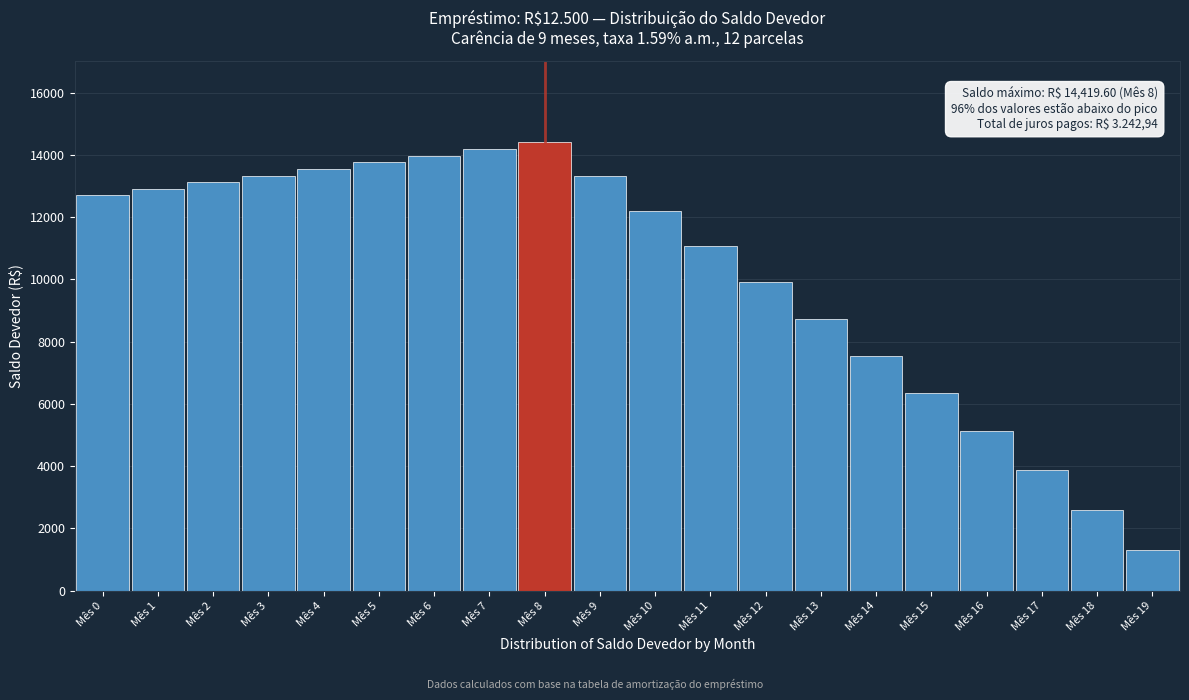

At which label is the value closest to 7864?

Mês 14